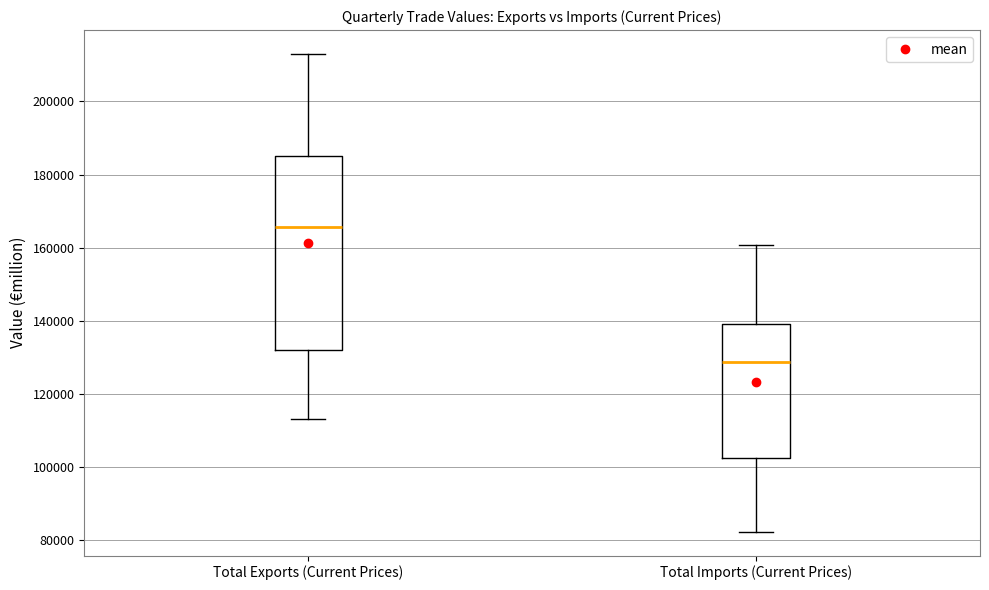

Which box is the tallest, from its lower edge to its upper edge?

Total Exports (Current Prices)